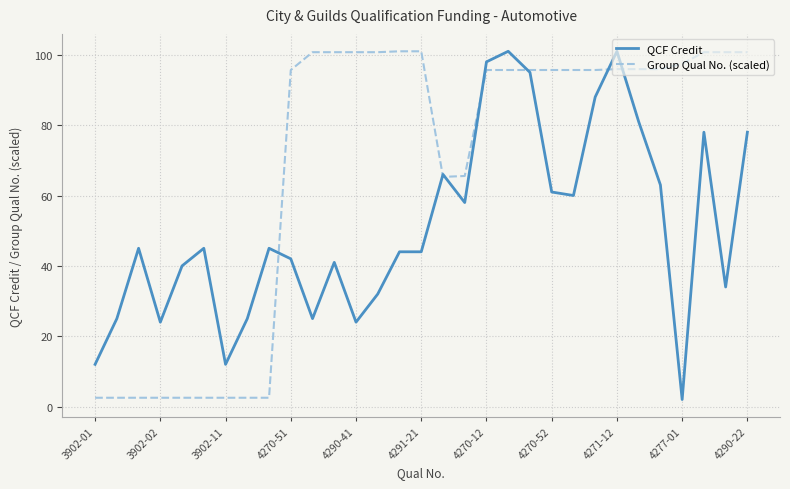

List the series in order of their overall mean, lowest first.

QCF Credit, Group Qual No. (scaled)